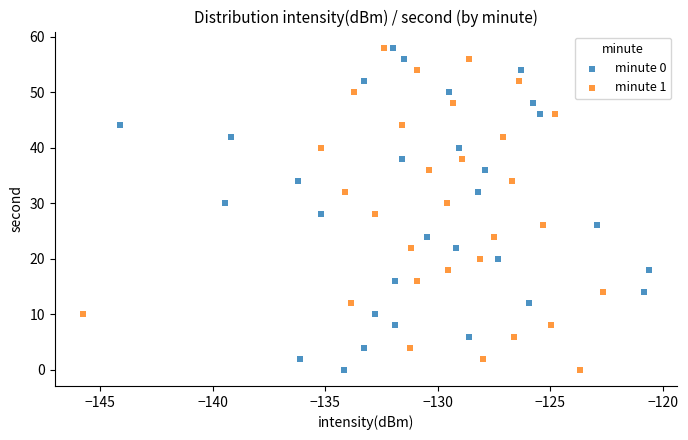

What are all the series names shown in the legend?

minute 0, minute 1